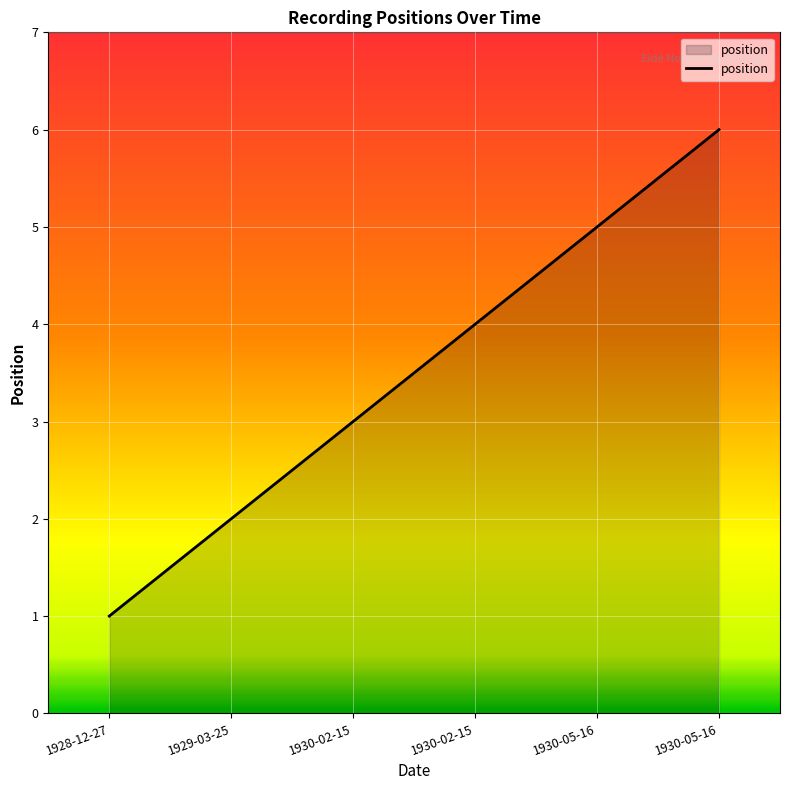

How many lines are shown in the chart?

1